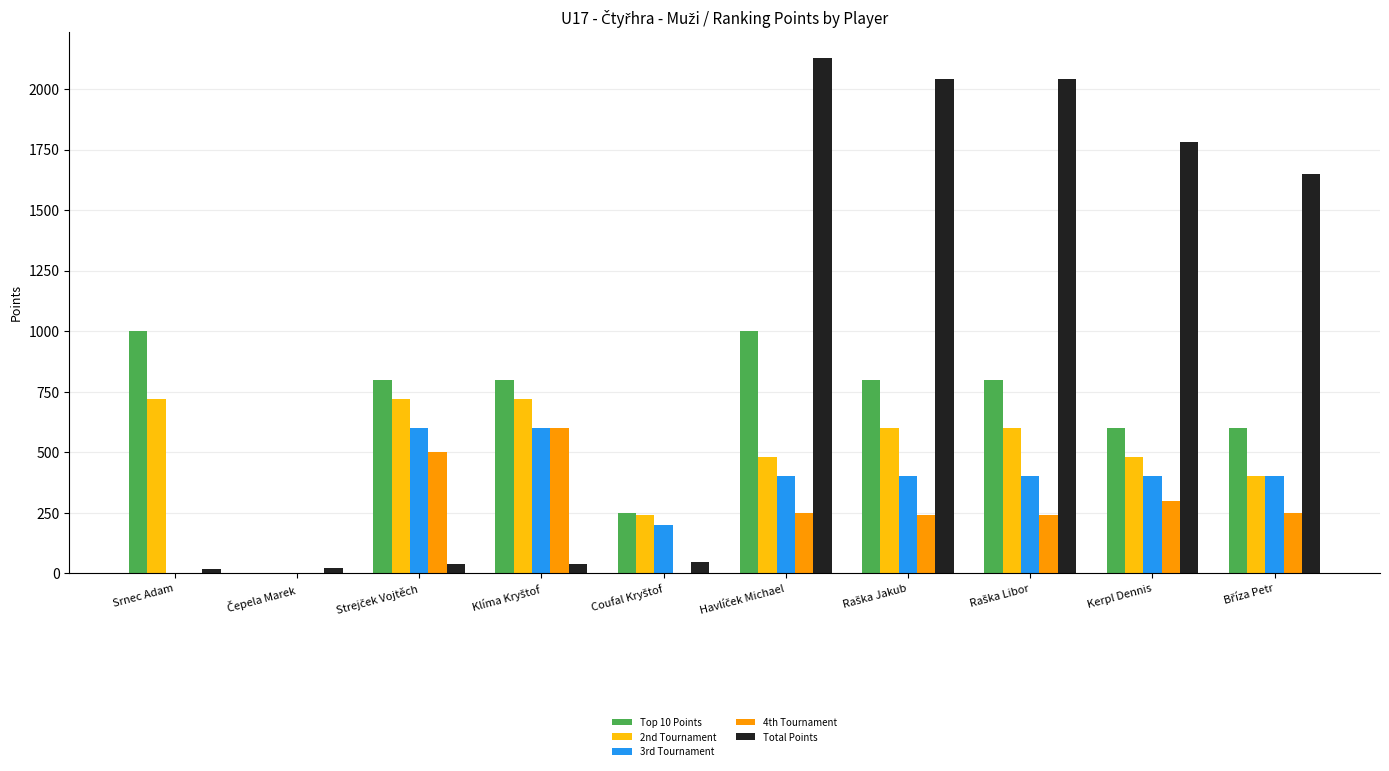

What is the maximum value shown in the chart?

2130